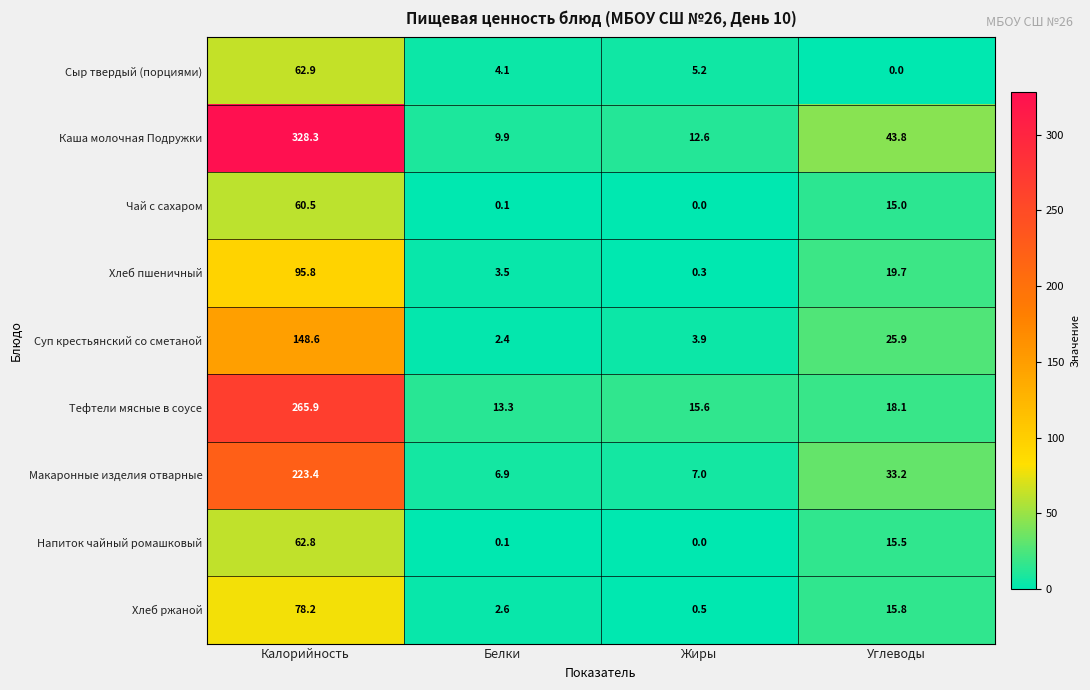

What value does the Сыр твердый (порциями) series have at Жиры?

5.2